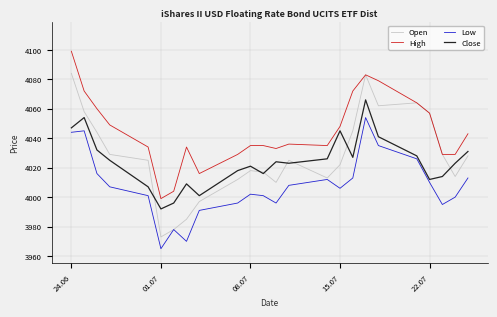

How many values in the High series are below 4036?

12